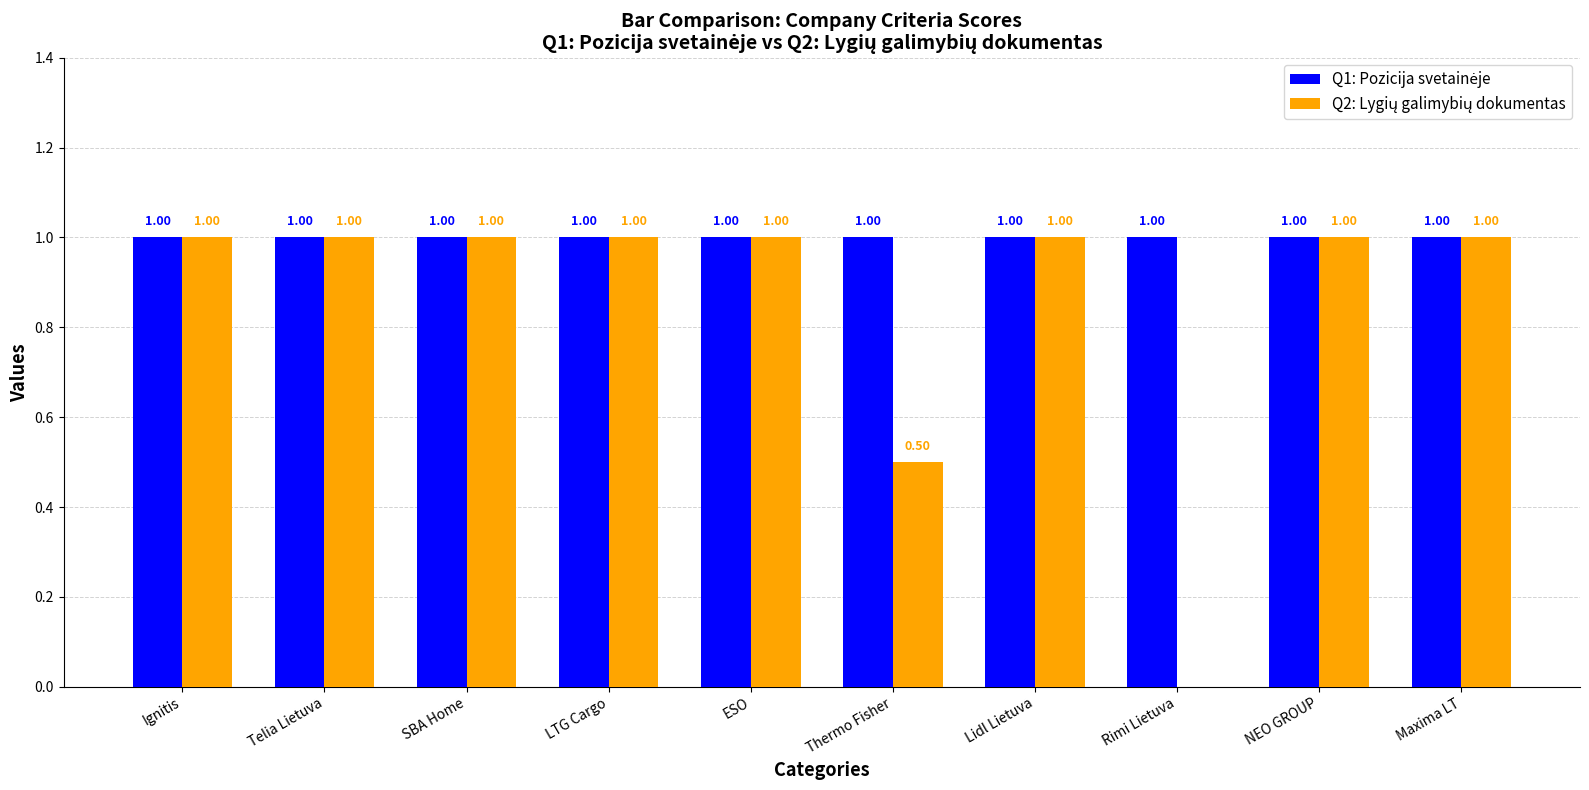

What is the total value across all series at NEO GROUP?

2.0